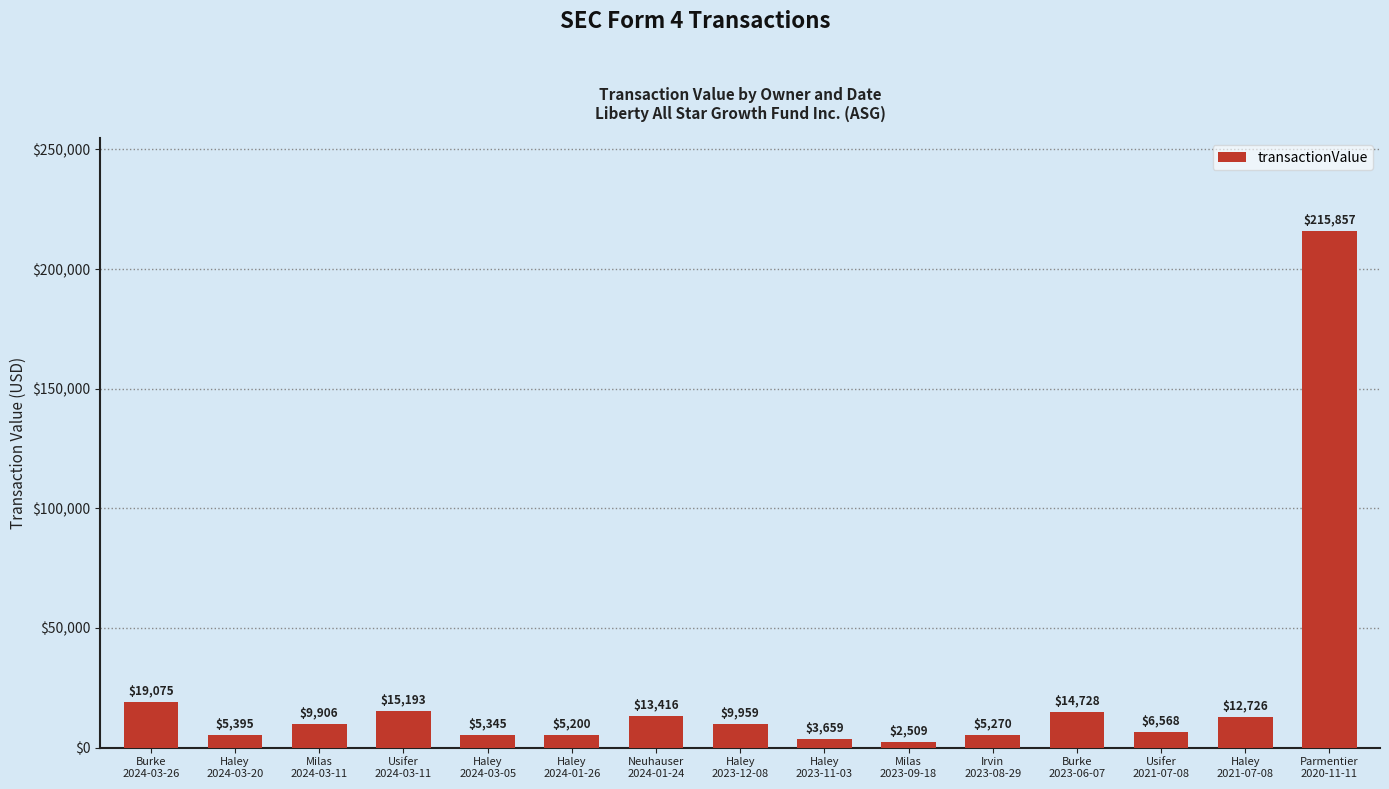

What is the label of the 12th bar from the left?

Burke
2023-06-07